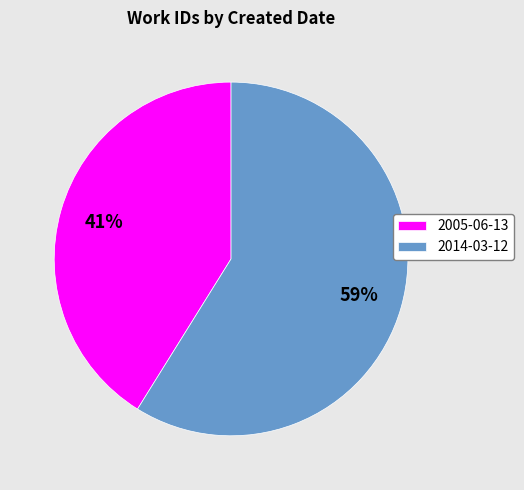

Which category has the smallest portion of the pie?

2005-06-13